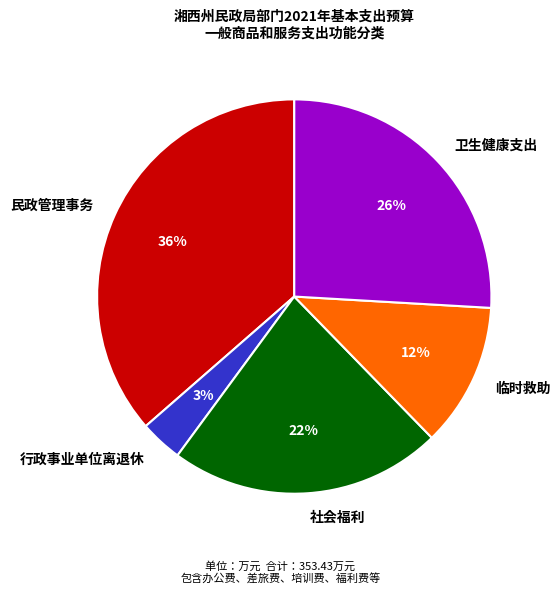

Which category has the biggest portion of the pie?

民政管理事务